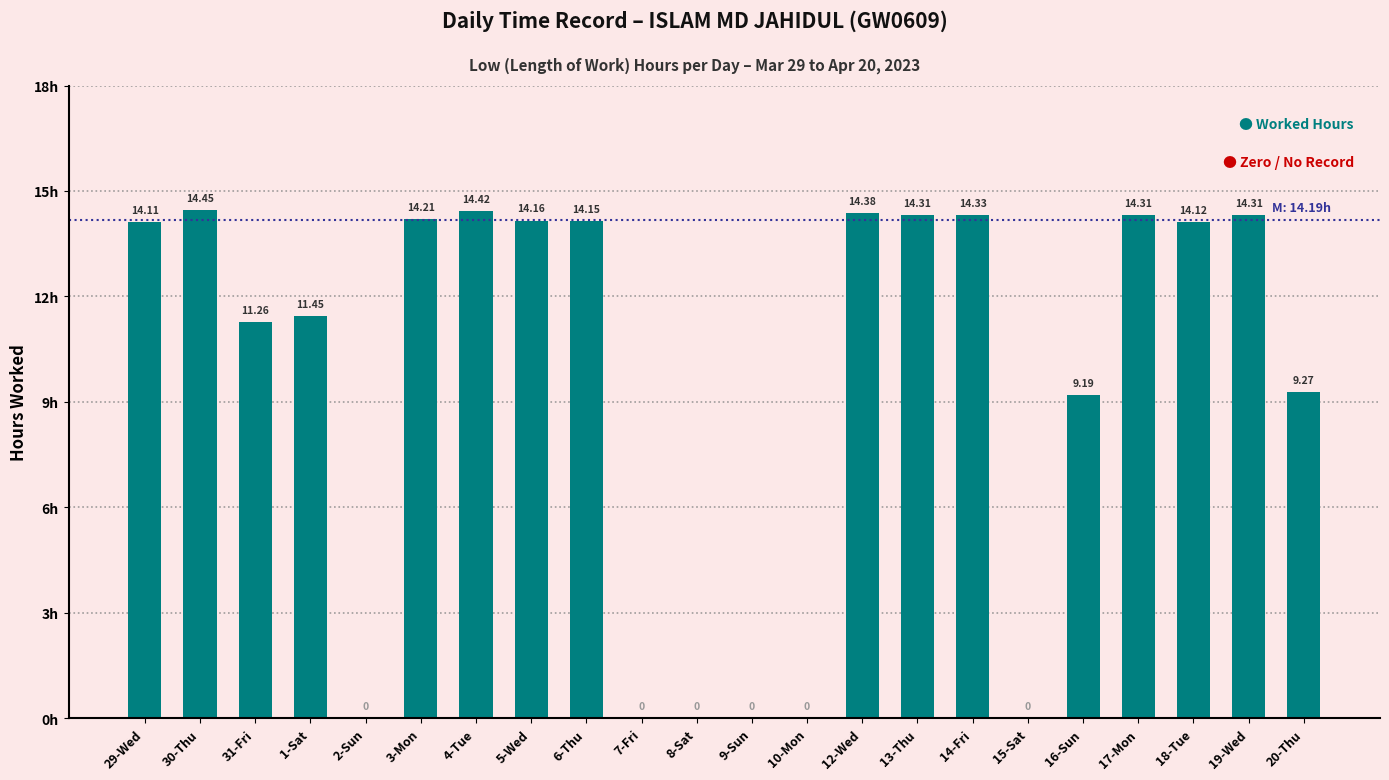

What is the change in value from 10-Mon to 18-Tue?

+14.1